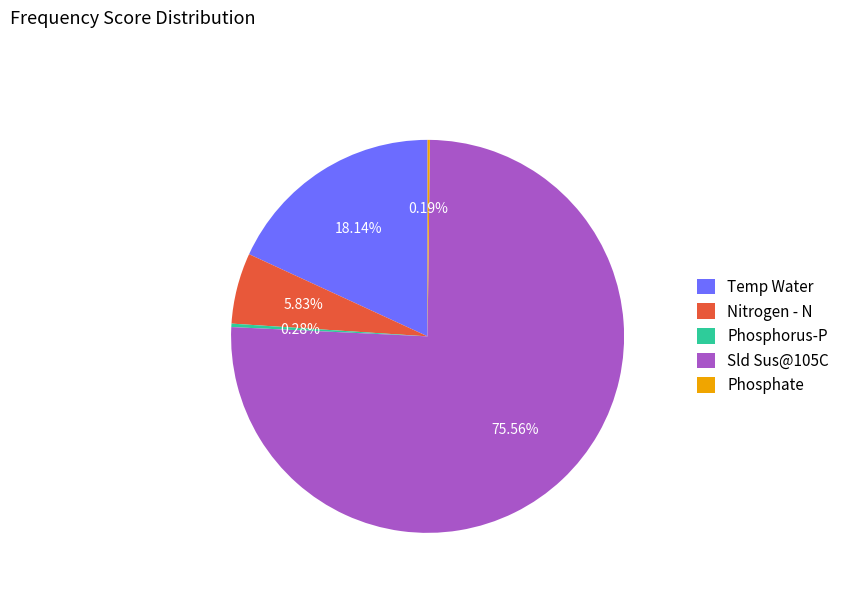

What is the largest slice in the pie chart?

Sld Sus@105C